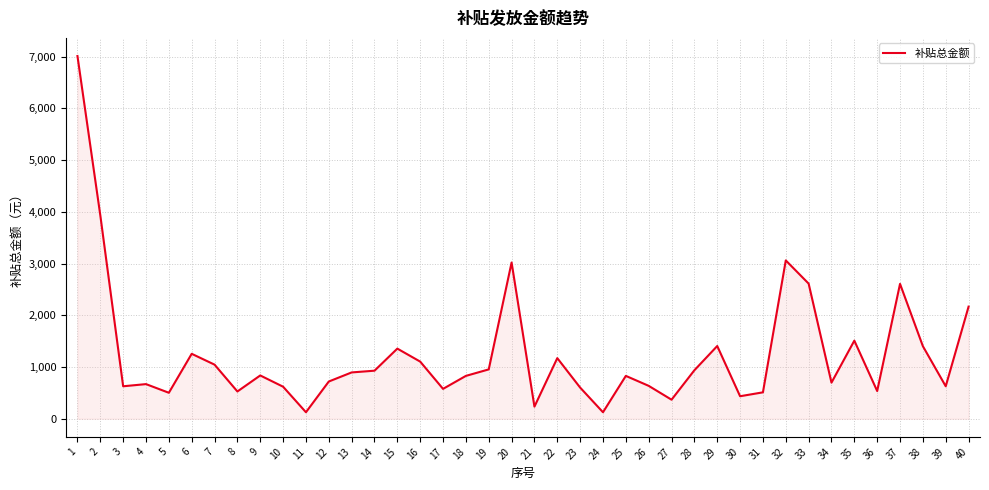

Approximately how many times larger is the value at 6 compared to 25?

1.5